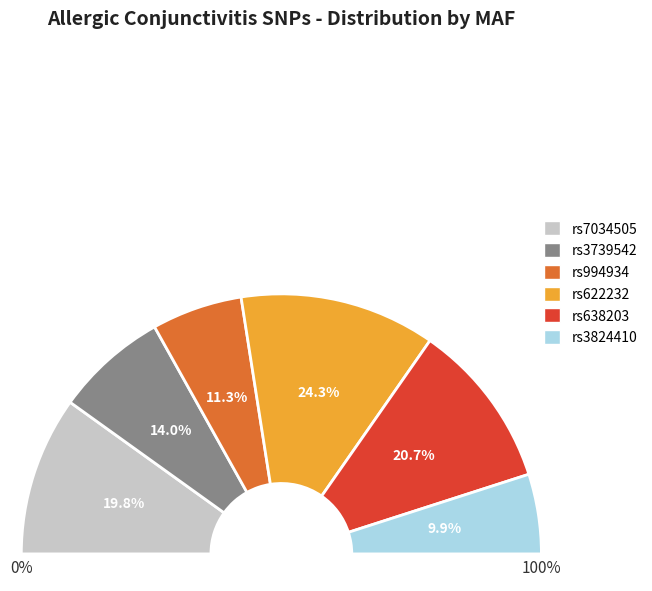

Does any single category account for the majority?

No